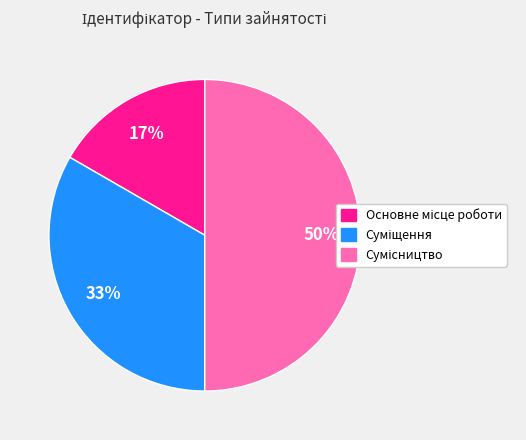

To the nearest percent, what is the average slice percentage?

33%